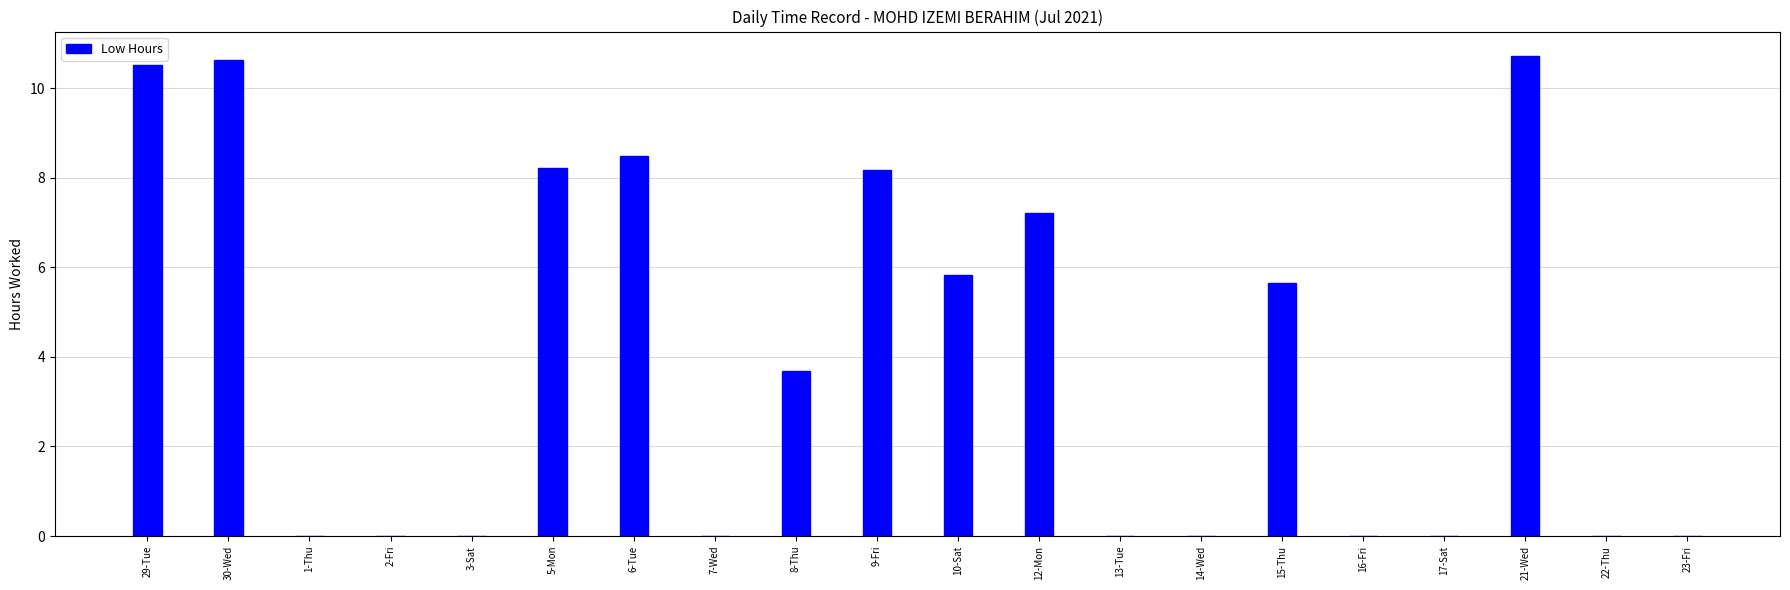

What is the greatest value displayed?

10.7